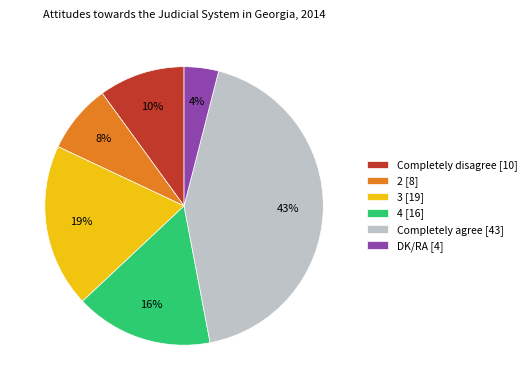

How many slices are in this pie chart?

6